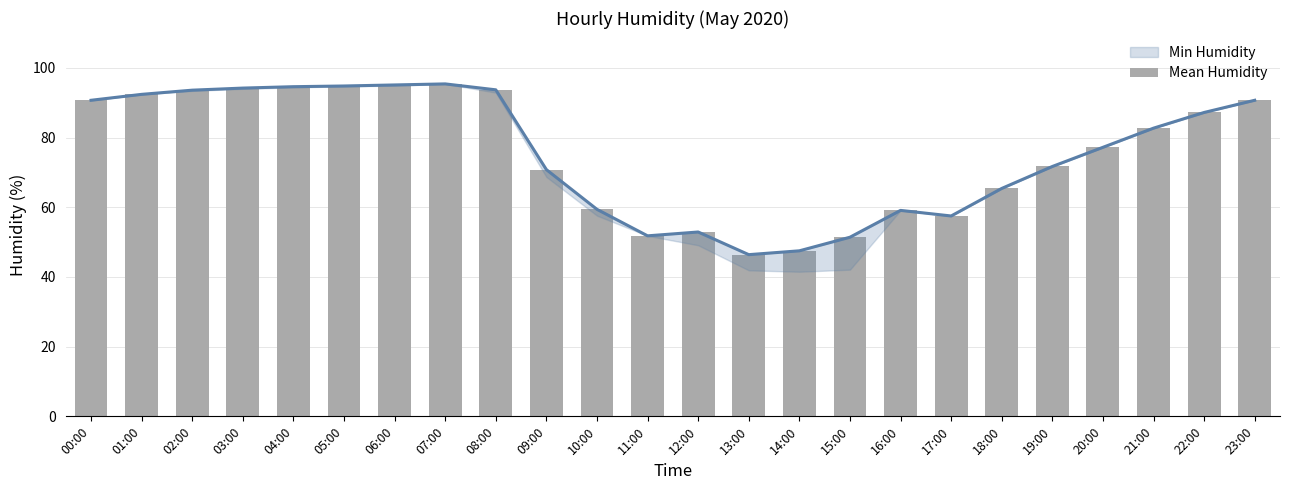

Where does the data first go above 82?

00:00